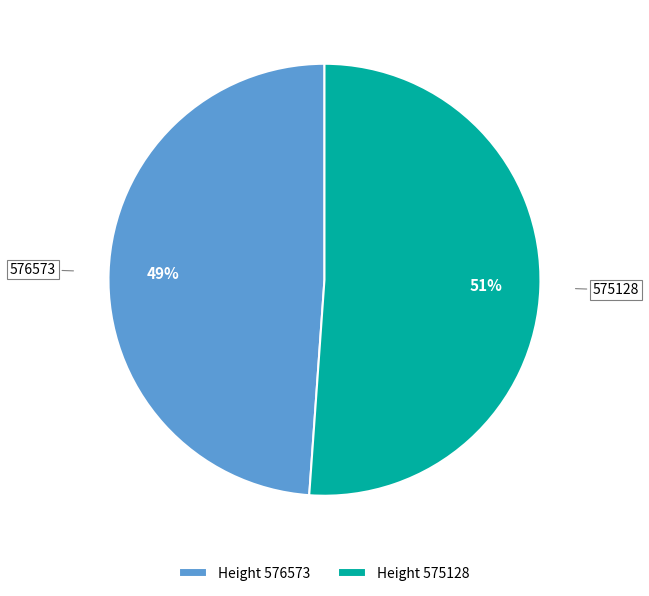

Is 575128 the majority of the pie?

Yes